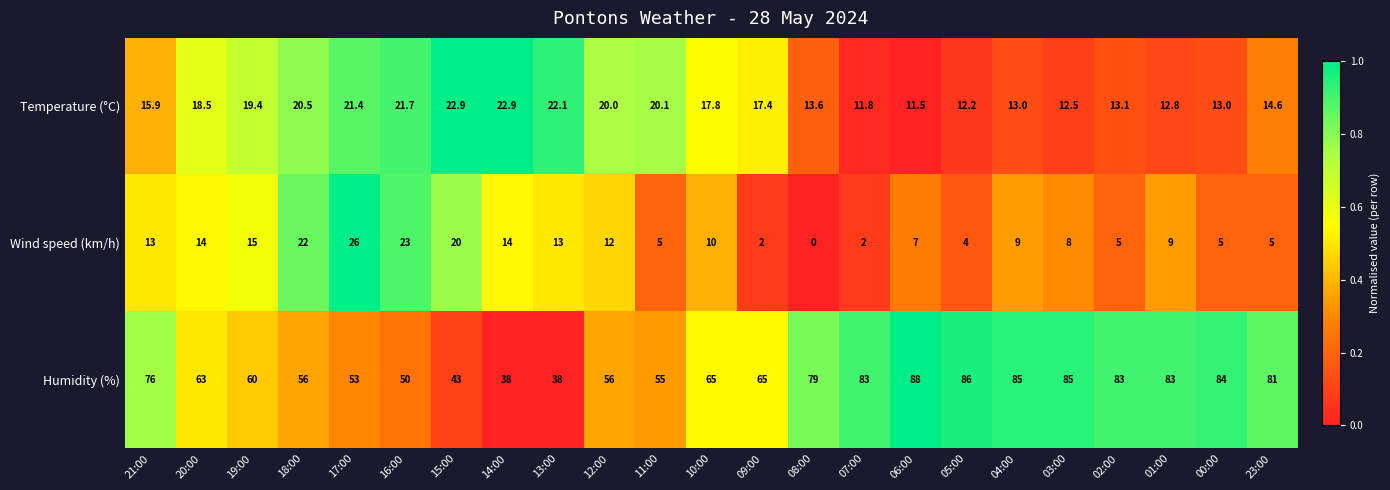

Is the value of Humidity (%) at 07:00 greater than the value of Temperature (°C) at 06:00?

Yes